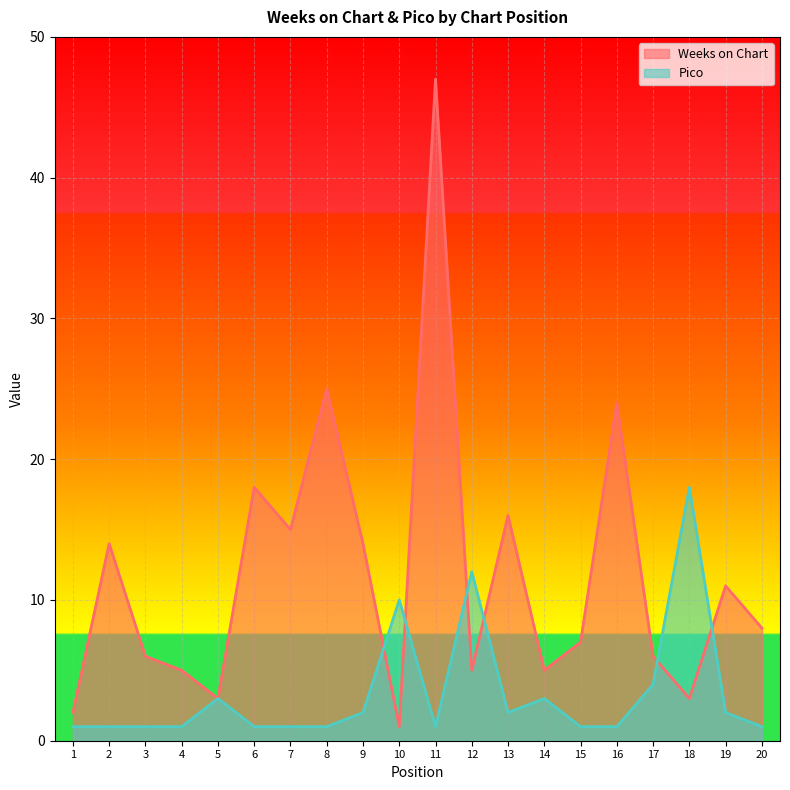

What is the maximum value for Pico?

18